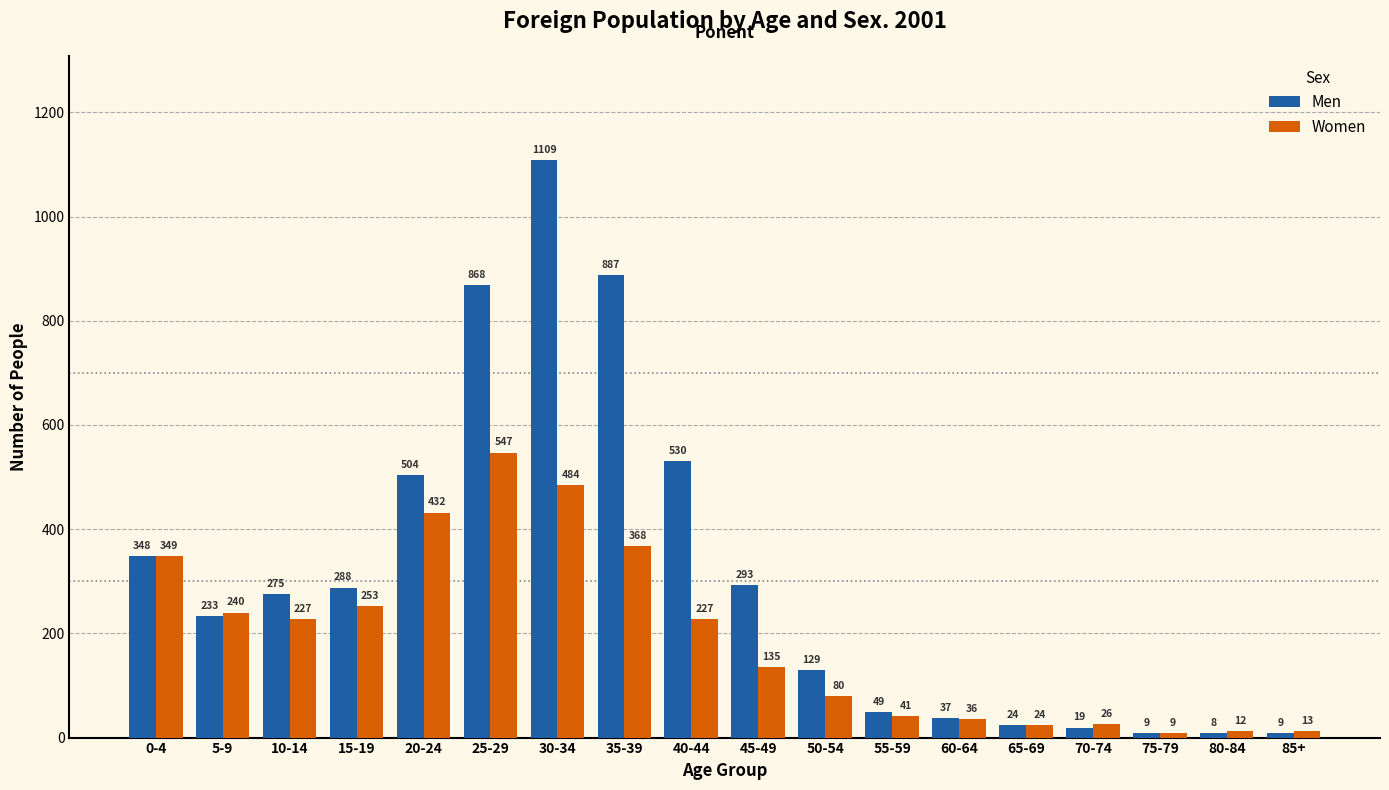

Reading left to right, what are all the values shown in this chart?

Men: 0-4=348	5-9=233	10-14=275	15-19=288	20-24=504	25-29=868	30-34=1109	35-39=887	40-44=530	45-49=293	50-54=129	55-59=49	60-64=37	65-69=24	70-74=19	75-79=9	80-84=8	85+=9
Women: 0-4=349	5-9=240	10-14=227	15-19=253	20-24=432	25-29=547	30-34=484	35-39=368	40-44=227	45-49=135	50-54=80	55-59=41	60-64=36	65-69=24	70-74=26	75-79=9	80-84=12	85+=13